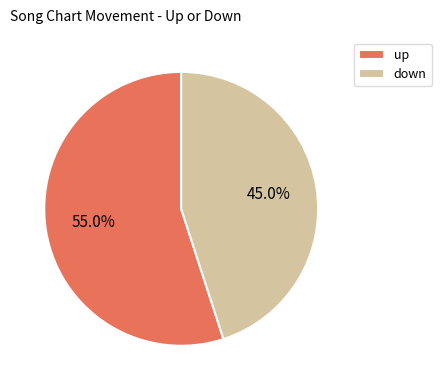

Which category has the biggest portion of the pie?

up